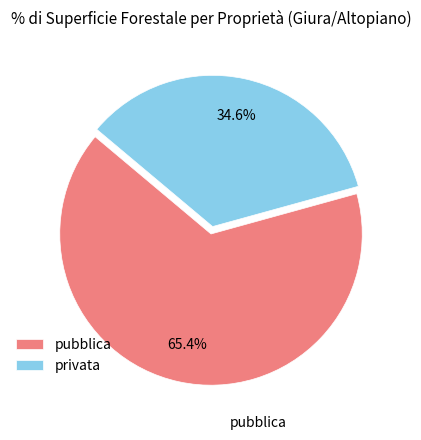

What is the ratio of the value at privata to the value at pubblica?

0.5